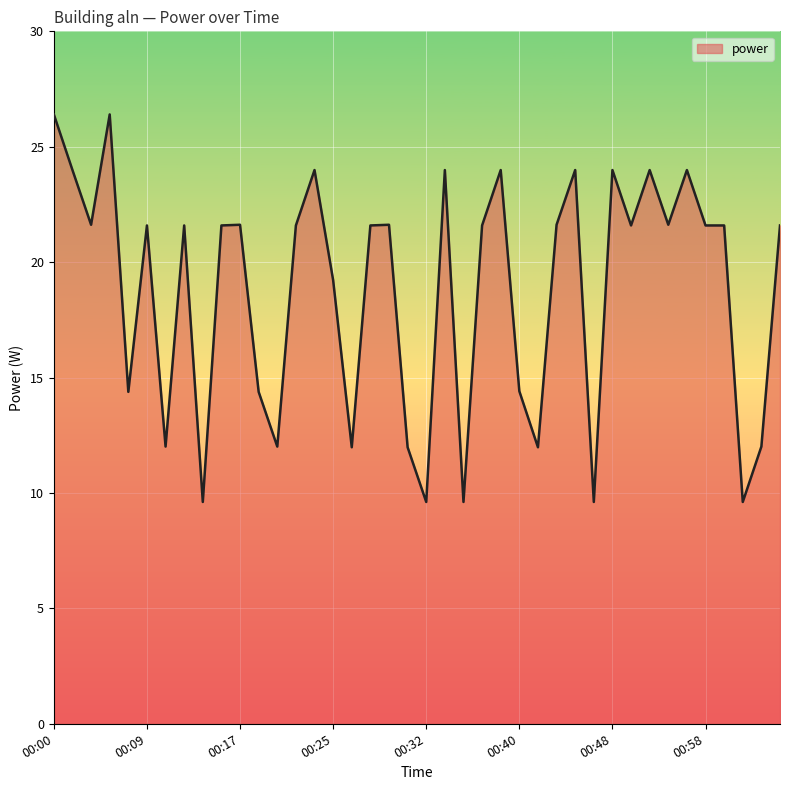

What is the minimum value shown in the chart?

9.6